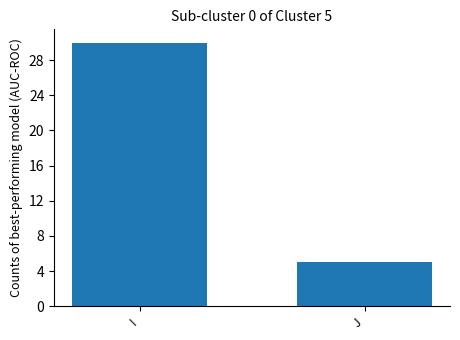

What is the value of the 1st bar from the left?

30